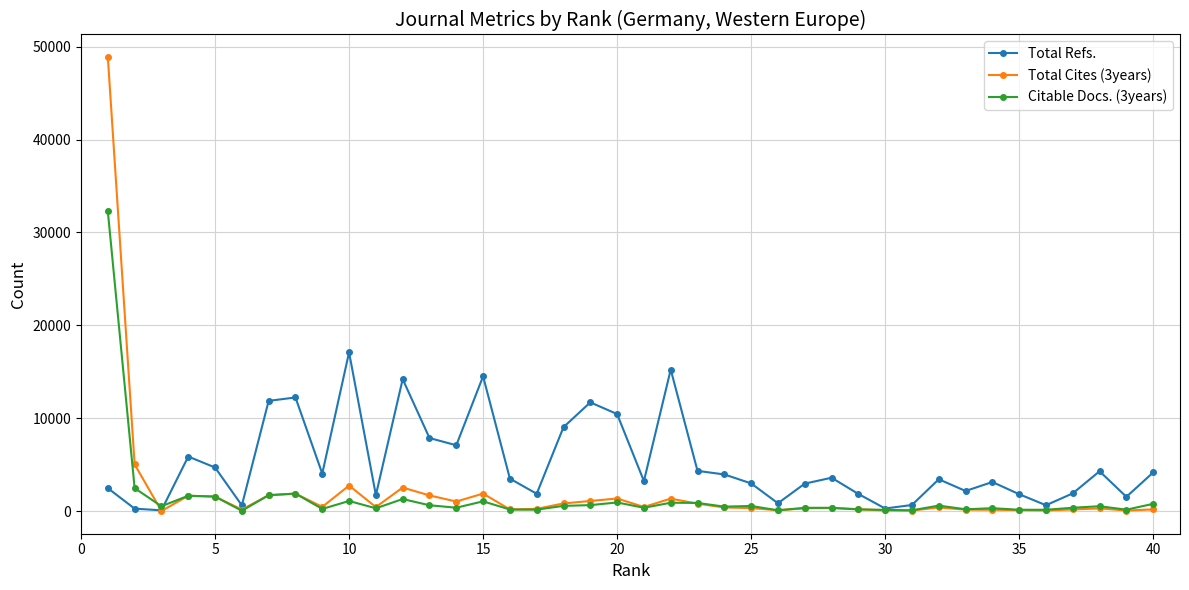

What is the value of the Total Cites (3years) point at the 26th from the left?

81